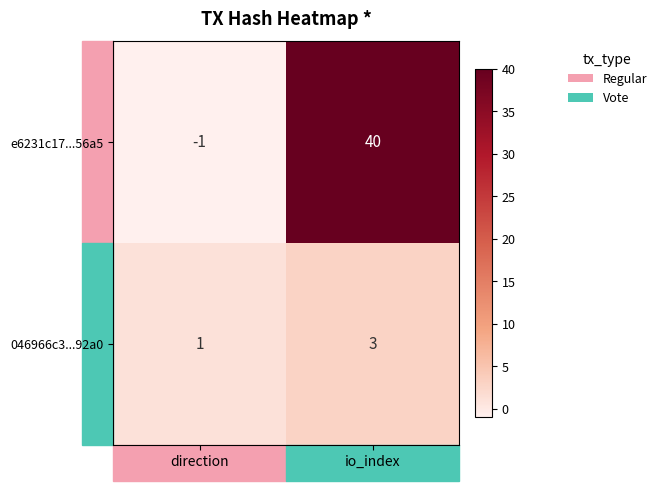

Which series has the largest total across all categories?

e6231c17...56a5